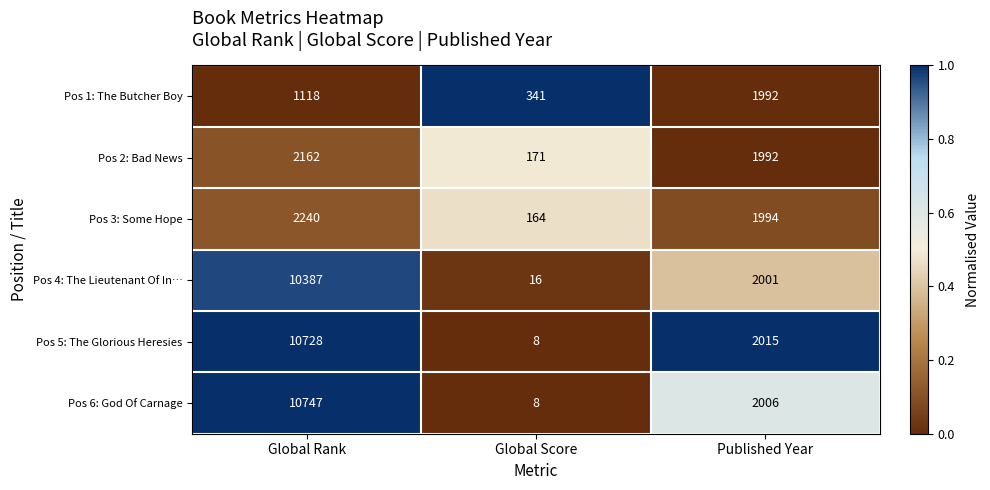

Which series has the widest spread of values?

Pos 6: God Of Carnage